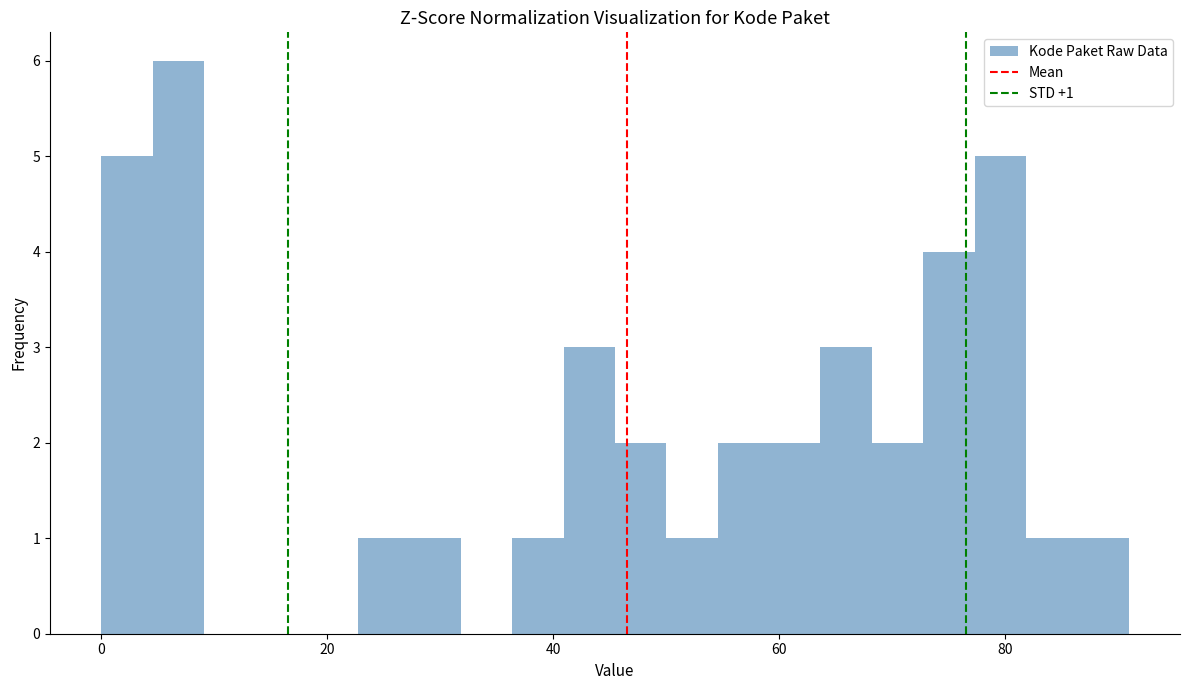

Around what value on the x-axis is the tallest bar? Give the approximate position of its centre, as read against the axis.

6